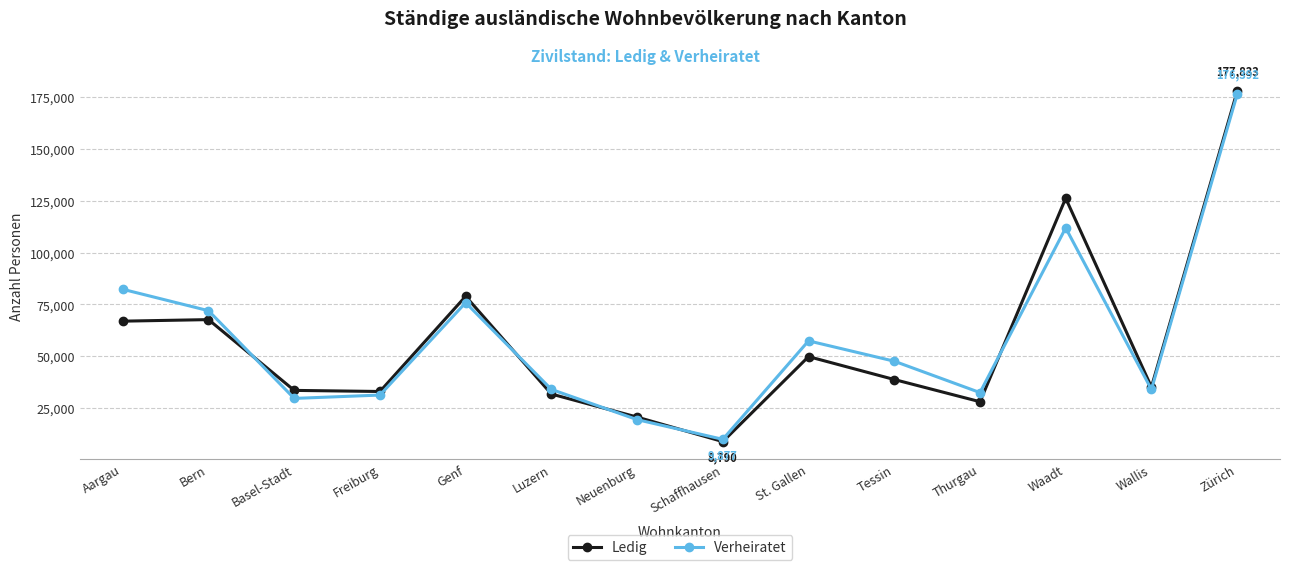

What is the spread (max minus min) of values at Bern?

4304